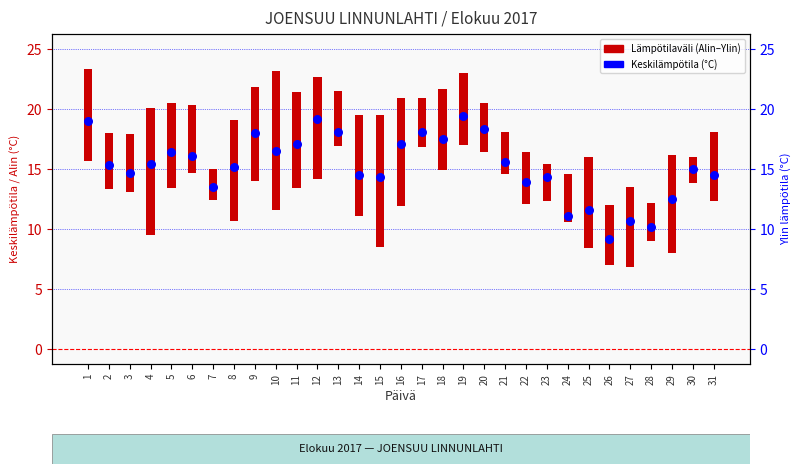

At how many categories does at least one series exceed 2?

31